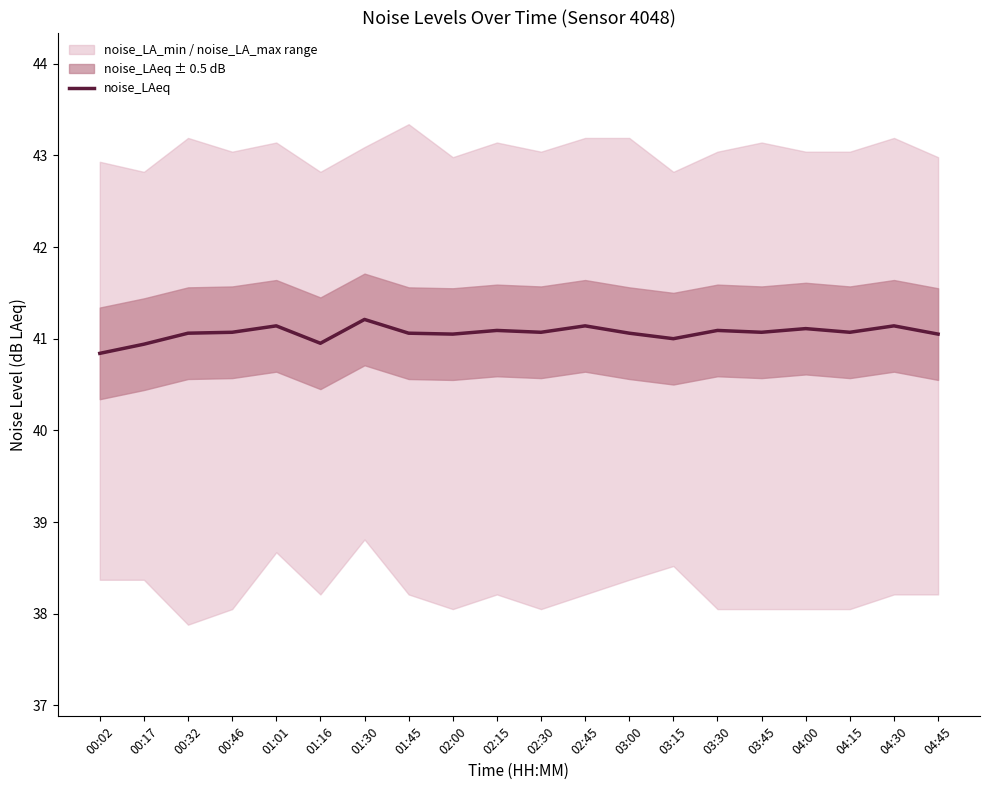

True or false: the data shows 22.0 at 01:30.

False